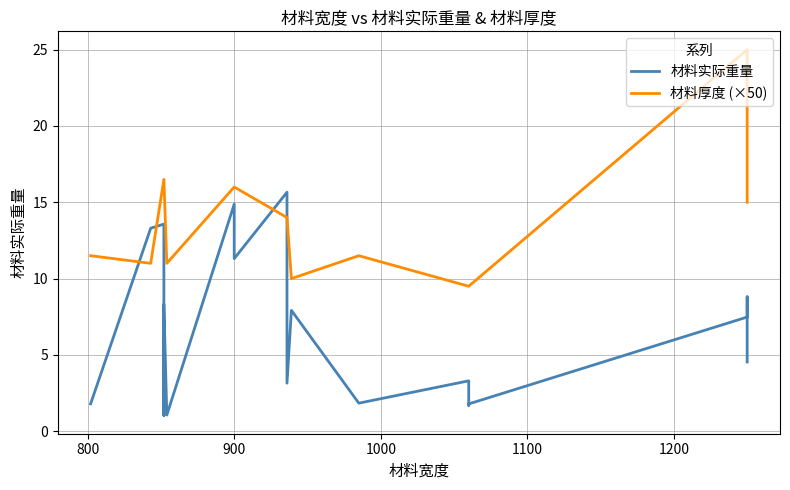

Rank the series by their maximum value, from highest to lowest.

材料厚度 (×50), 材料实际重量